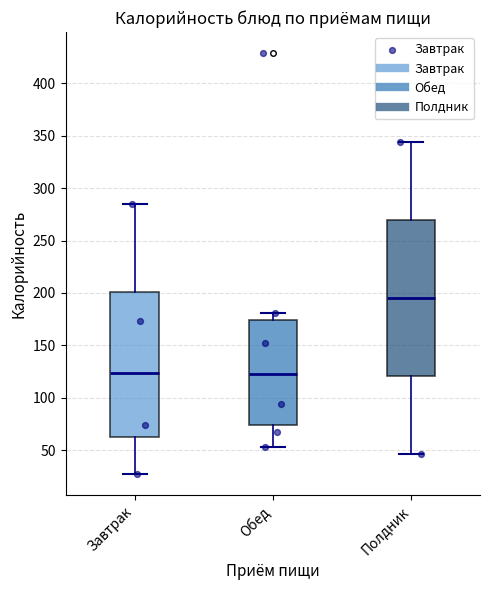

Reading left to right, transcribe this box plot: for each box, give where its median line is, the range the box spans, and where its two whiskers end, as read against the y-axis. The values are not printed on the chart, so give them approximately, as read against the axis.

Завтрак: median 125, box 60 to 200, whiskers 25 to 285
Обед: median 125, box 75 to 175, whiskers 55 to 180
Полдник: median 195, box 120 to 270, whiskers 45 to 345